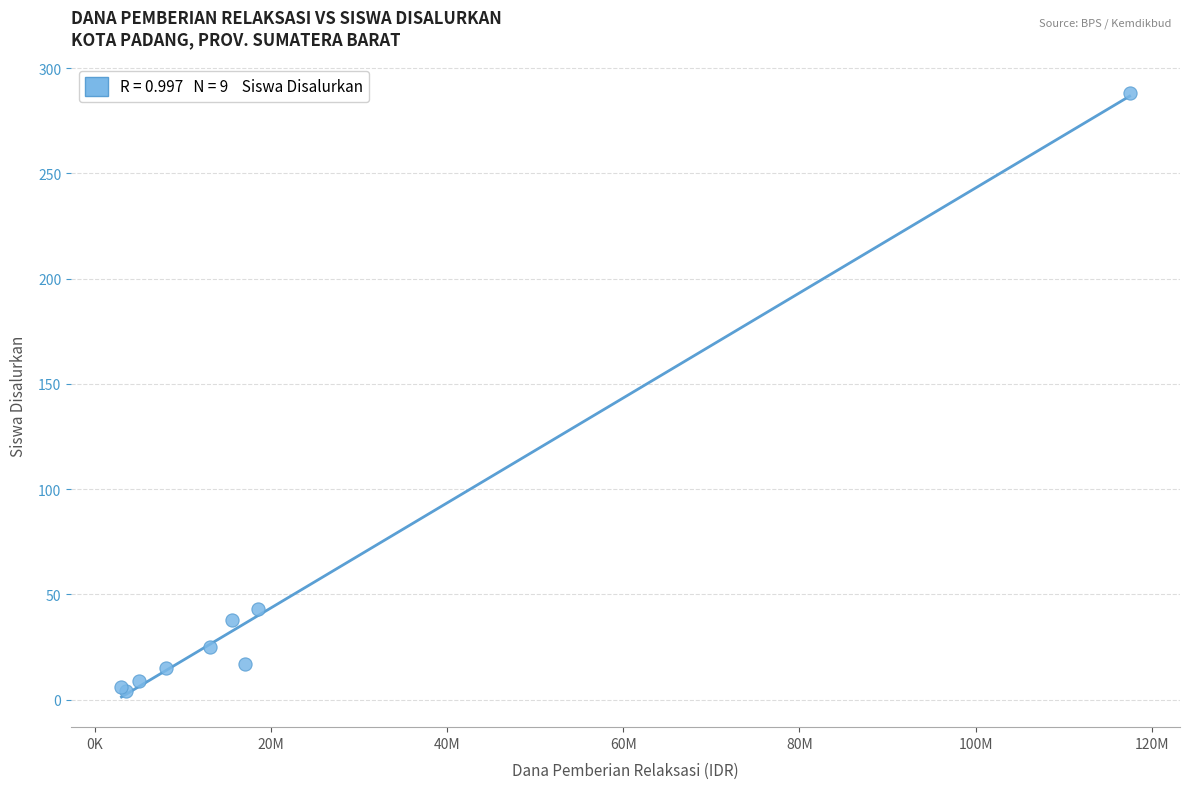

What Y value in the scatter plot is closest to 146?

43